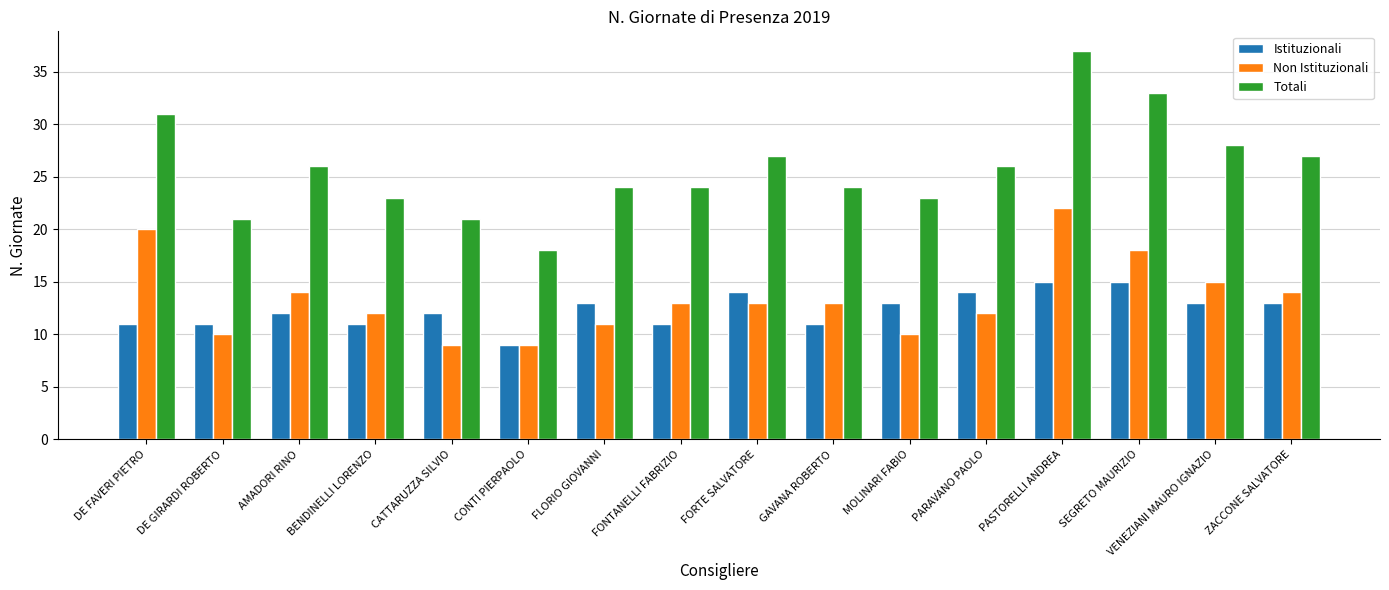

What is the label of the 4th bar from the left?

BENDINELLI LORENZO